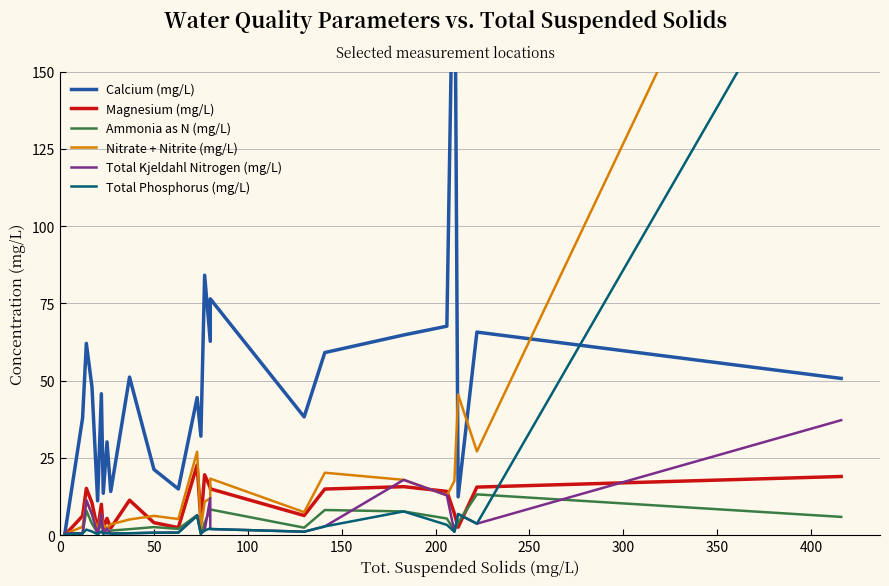

True or false: Nitrate + Nitrite (mg/L) and Magnesium (mg/L) intersect in this chart.

True